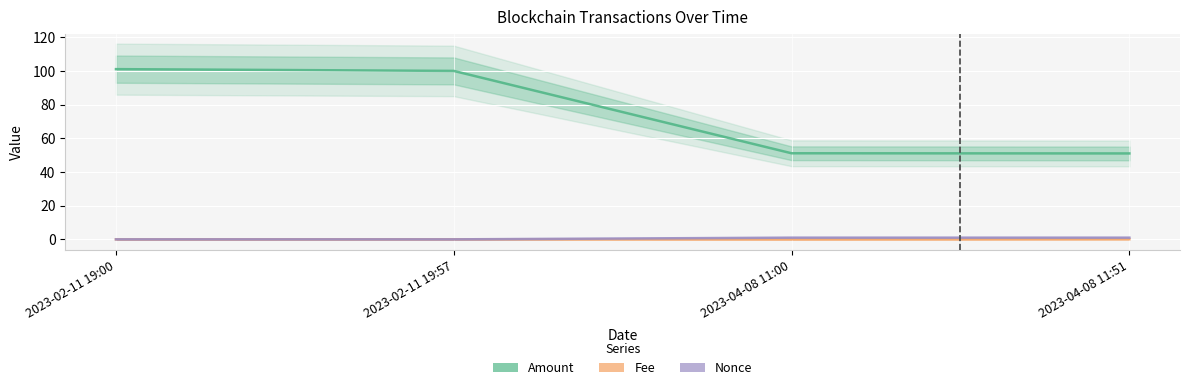

What is the label of the 1st point from the right?

2023-04-08 11:51